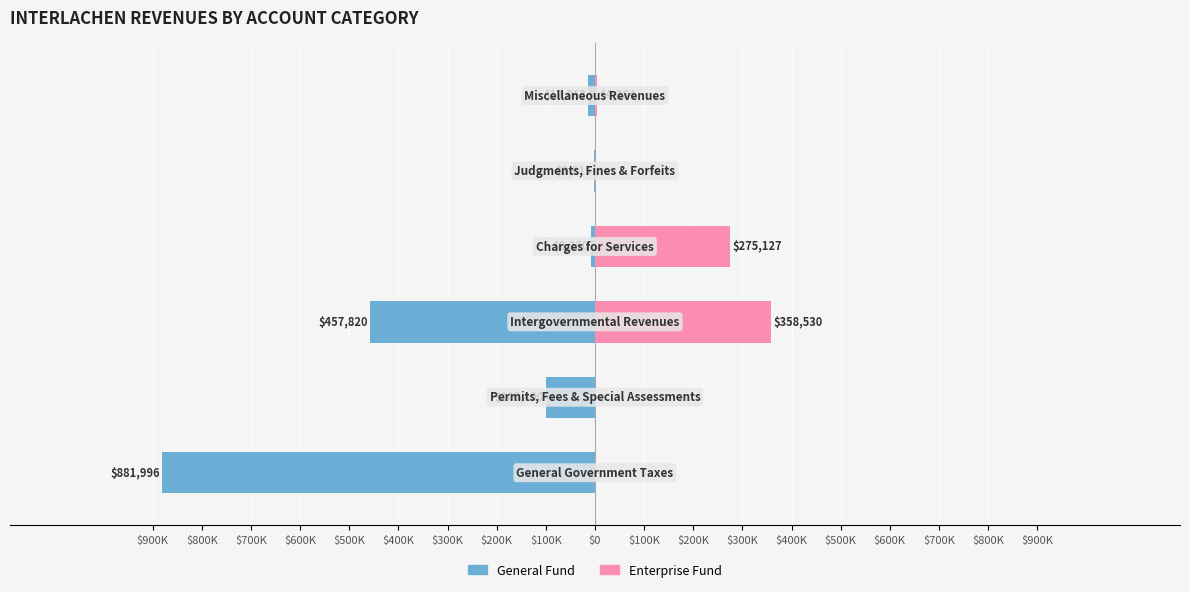

How many data points in General Fund are less than -13863?

3